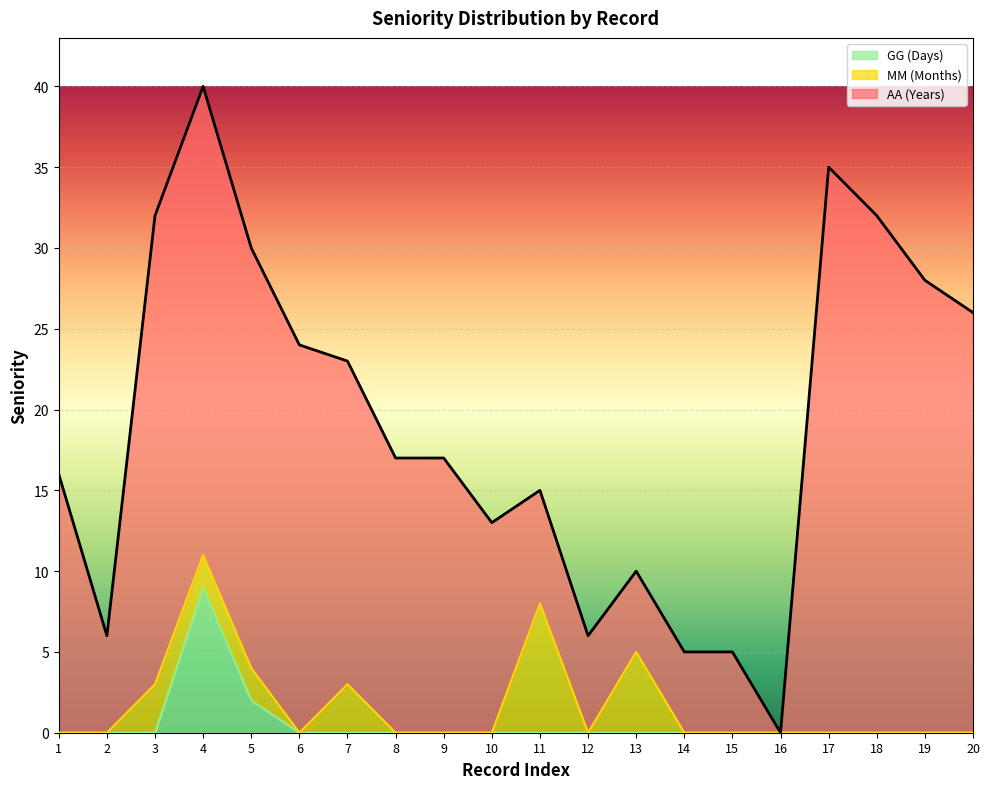

What are all the series names shown in the legend?

GG (Days), MM (Months), AA (Years)